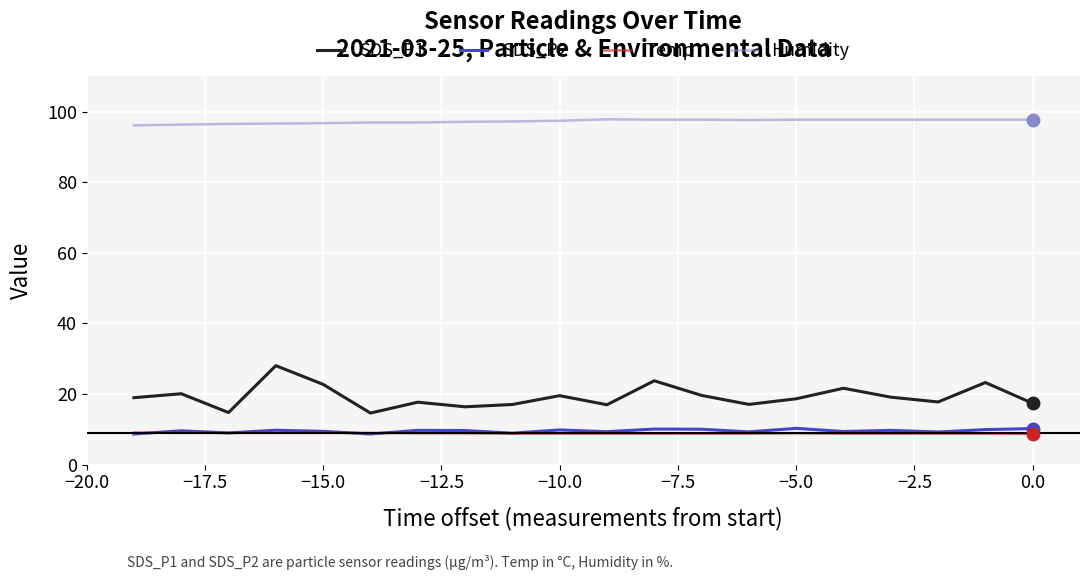

What is the highest value of the SDS_P1 series?

28.1